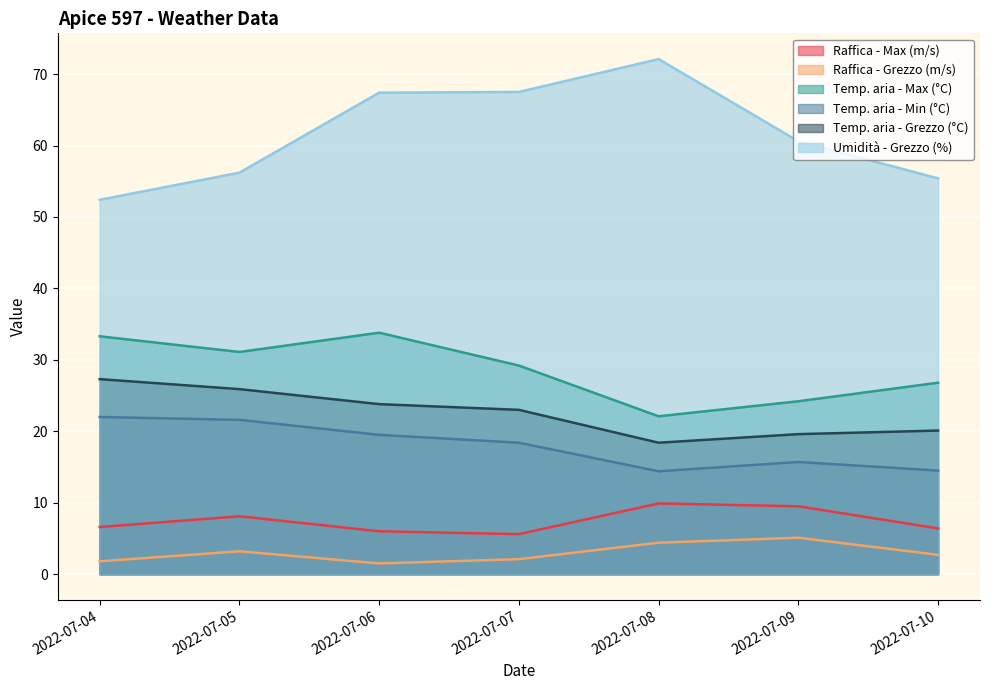

Reading left to right, what are all the values shown in this chart?

Raffica - Max (m/s): 2022-07-04=6.6	2022-07-05=8.1	2022-07-06=6.0	2022-07-07=5.6	2022-07-08=9.9	2022-07-09=9.5	2022-07-10=6.4
Raffica - Grezzo (m/s): 2022-07-04=1.8	2022-07-05=3.2	2022-07-06=1.5	2022-07-07=2.1	2022-07-08=4.4	2022-07-09=5.1	2022-07-10=2.7
Temp. aria - Max (°C): 2022-07-04=33.3	2022-07-05=31.1	2022-07-06=33.8	2022-07-07=29.2	2022-07-08=22.1	2022-07-09=24.2	2022-07-10=26.8
Temp. aria - Min (°C): 2022-07-04=22.0	2022-07-05=21.6	2022-07-06=19.5	2022-07-07=18.4	2022-07-08=14.4	2022-07-09=15.7	2022-07-10=14.5
Temp. aria - Grezzo (°C): 2022-07-04=27.3	2022-07-05=25.9	2022-07-06=23.8	2022-07-07=23.0	2022-07-08=18.4	2022-07-09=19.6	2022-07-10=20.1
Umidità - Grezzo (%): 2022-07-04=52.4	2022-07-05=56.2	2022-07-06=67.4	2022-07-07=67.5	2022-07-08=72.1	2022-07-09=60.6	2022-07-10=55.4